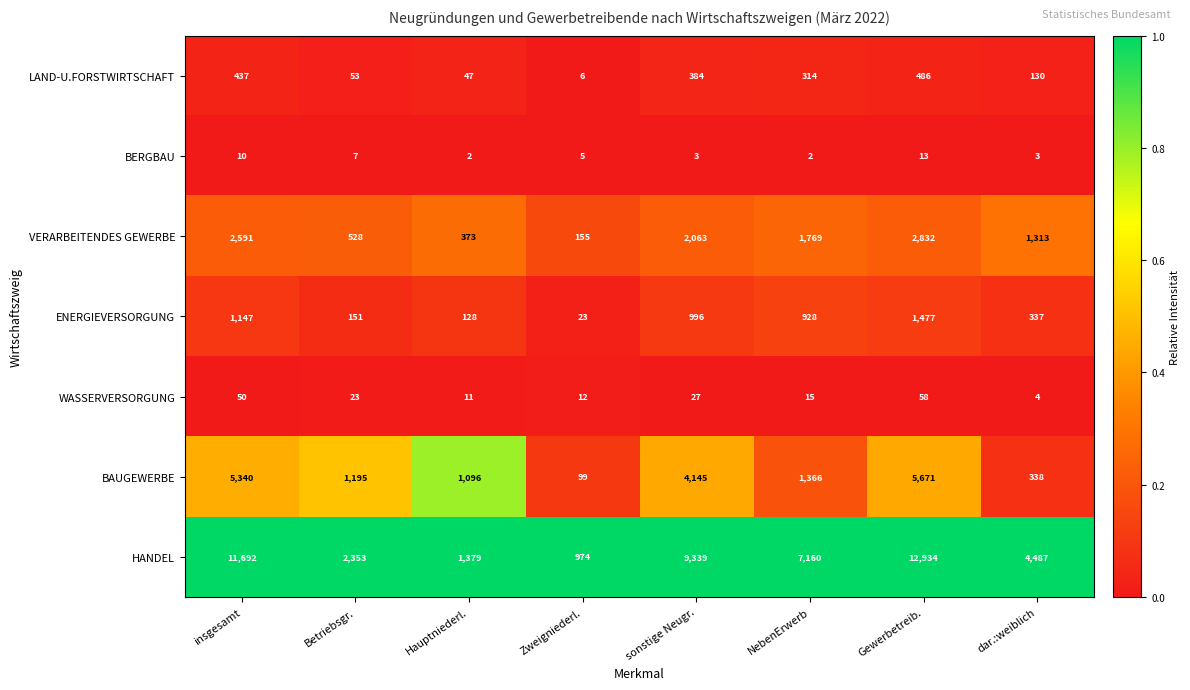

What is the maximum value shown in the chart?

12934